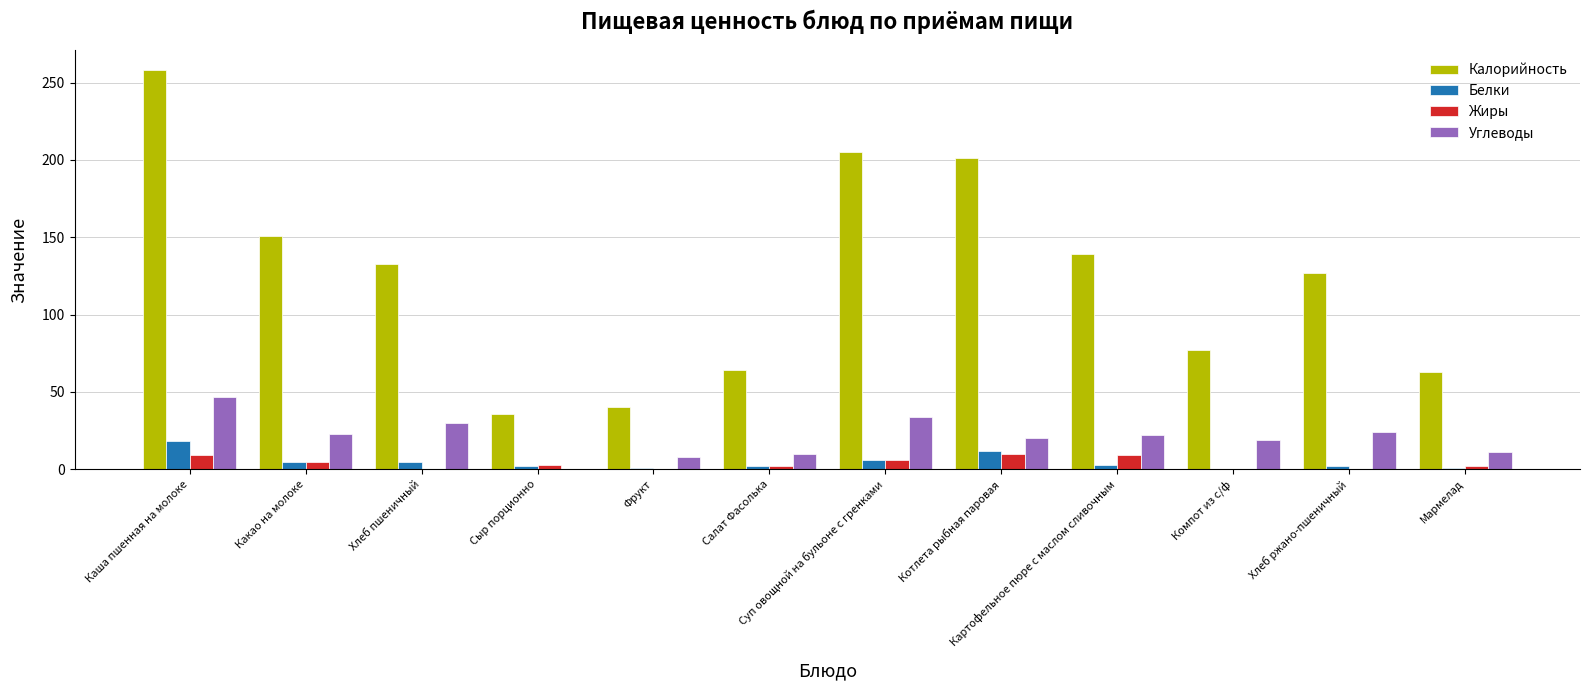

Between Котлета рыбная паровая and Мармелад, which series saw the biggest shift?

Калорийность